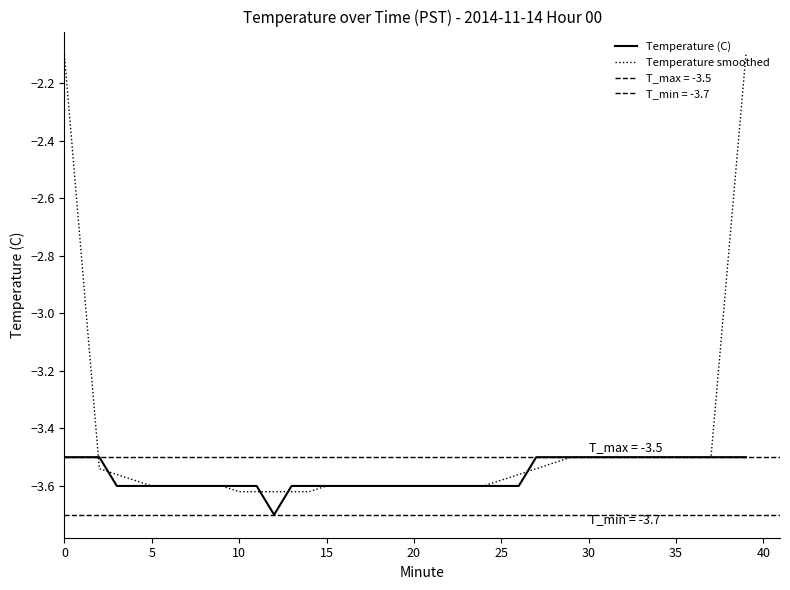

What is the label of the 17th point from the left?

16